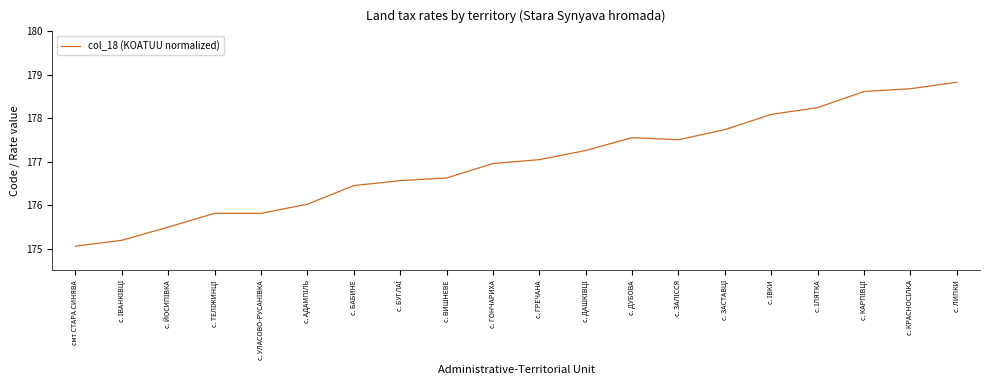

Is it true that the value at с. ГРЕЧАНА is 177.0?

True